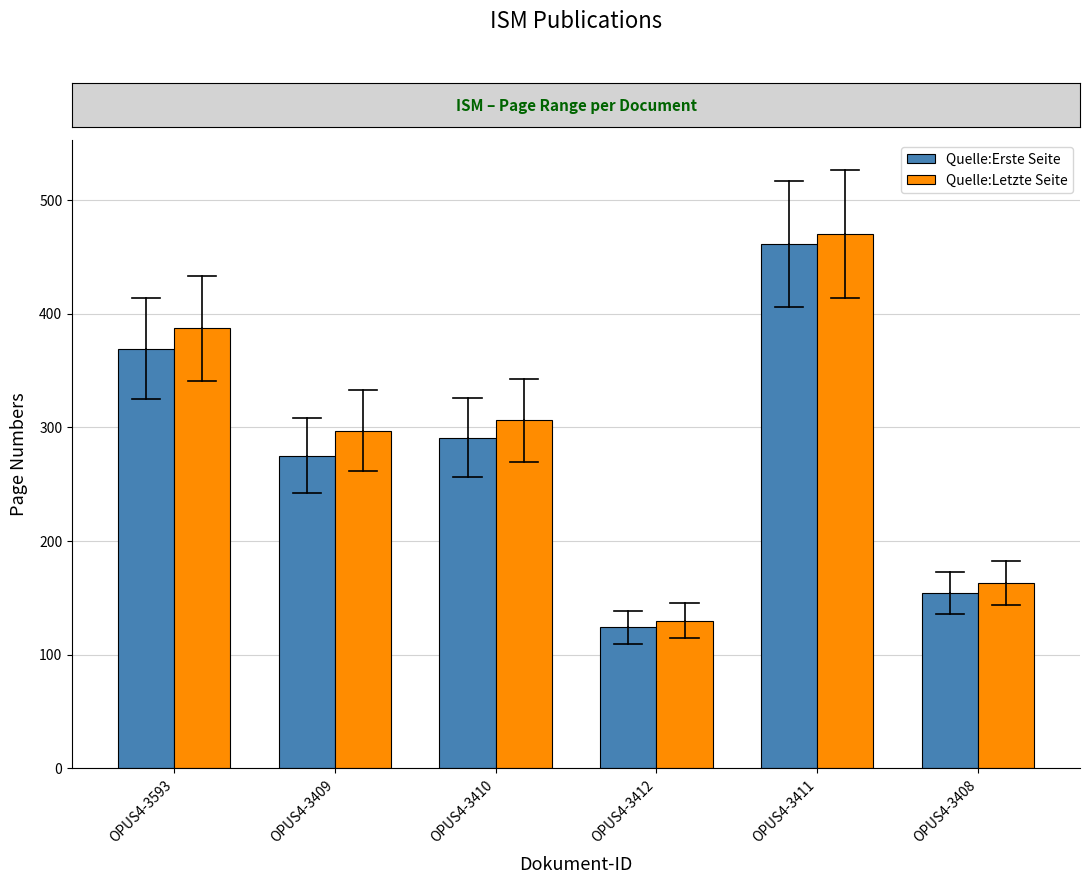

Count the number of categories in the chart.

6